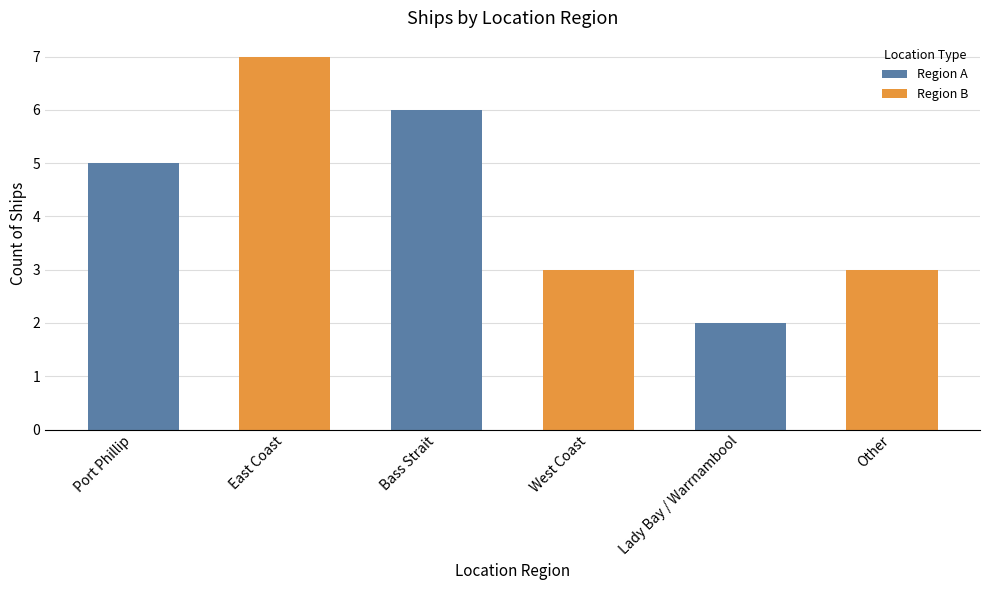

Between Bass Strait and West Coast, which is larger?

Bass Strait